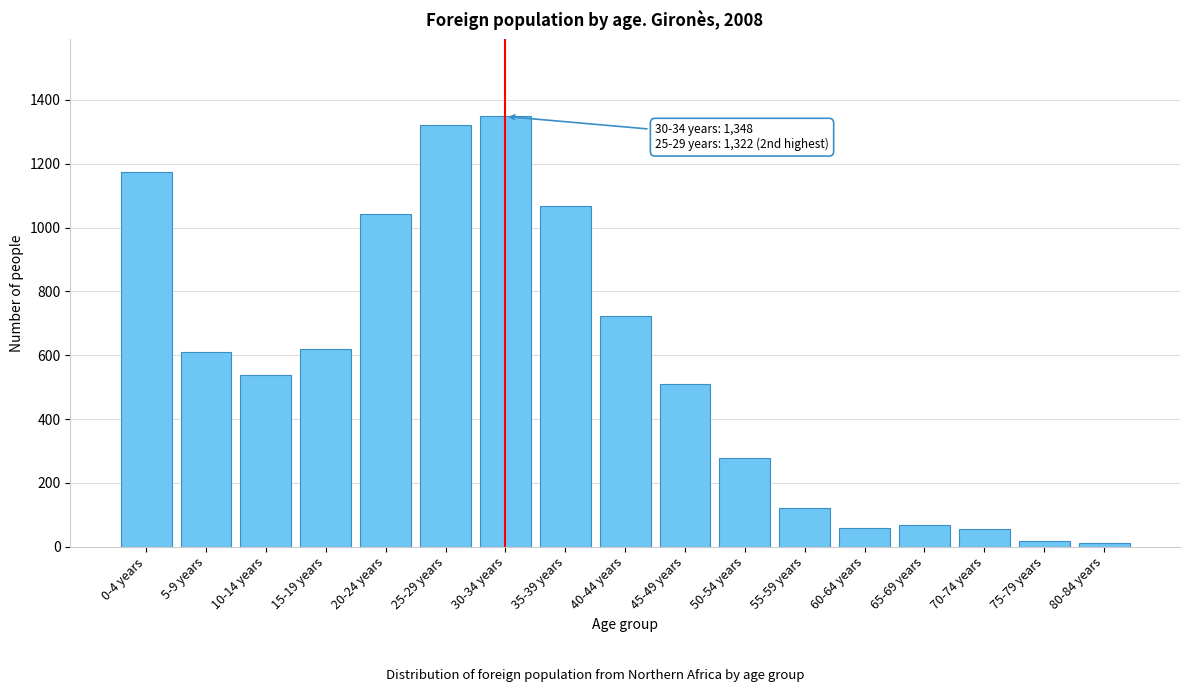

What is the greatest value displayed?

1348